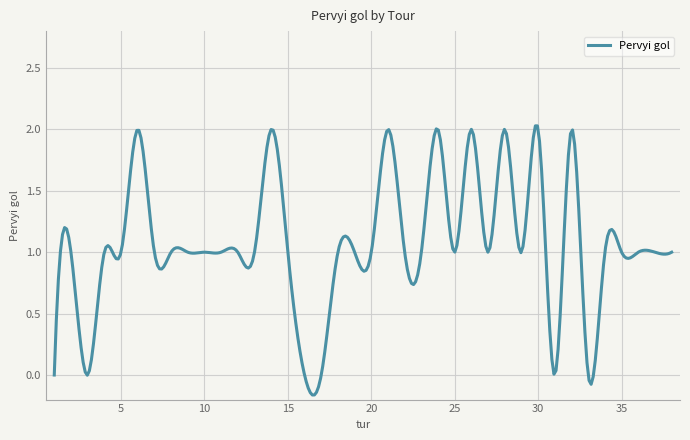

What is the sum of all values?

322.4